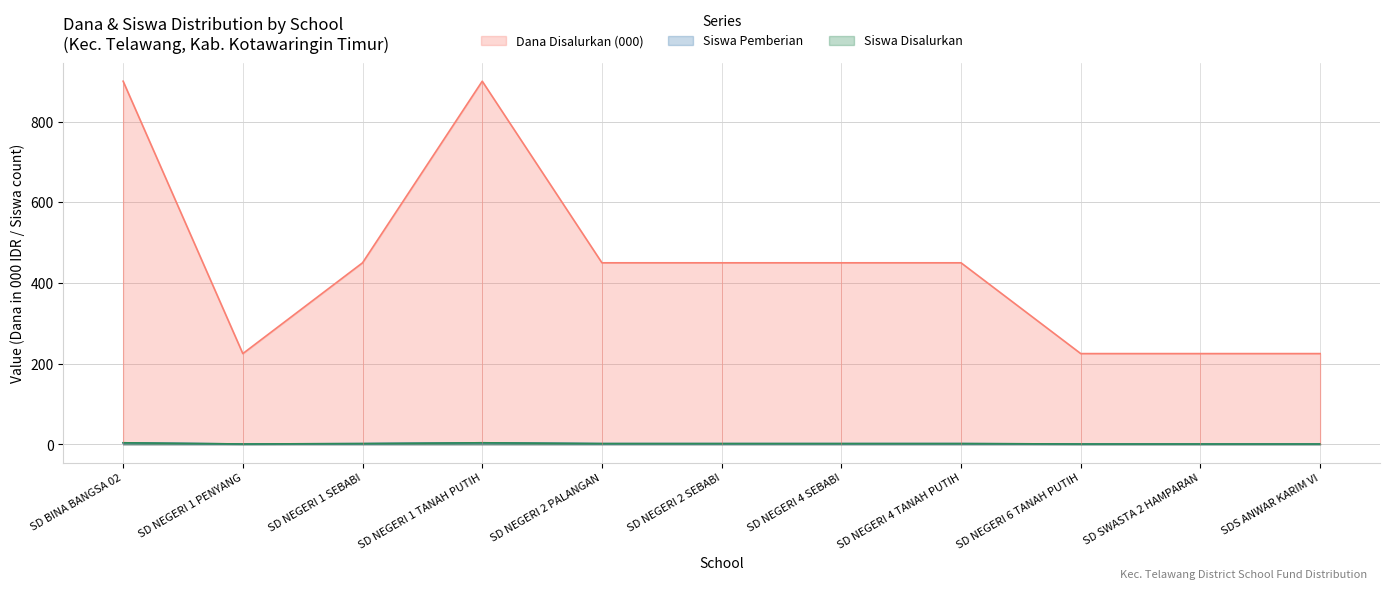

What is the value of the Dana Disalurkan point at the 11th from the left?

225